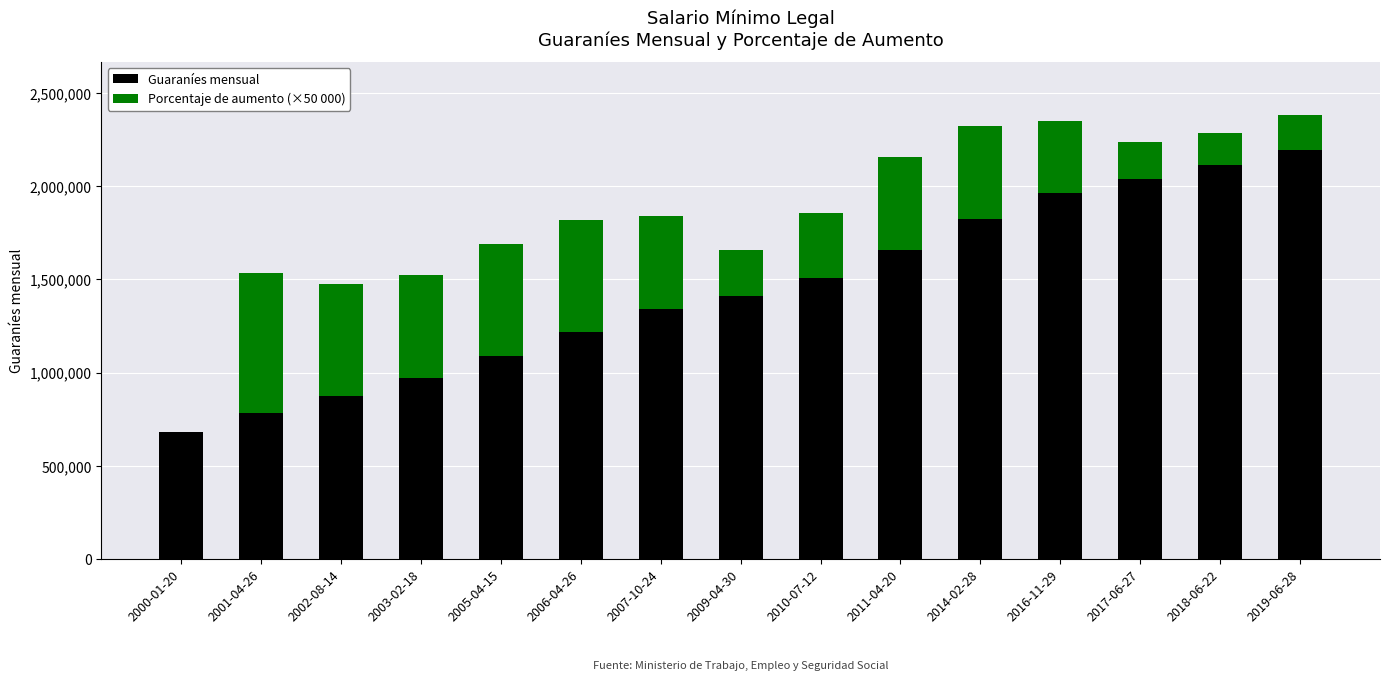

What is the total value across all series at 2016-11-29?

2349507.0